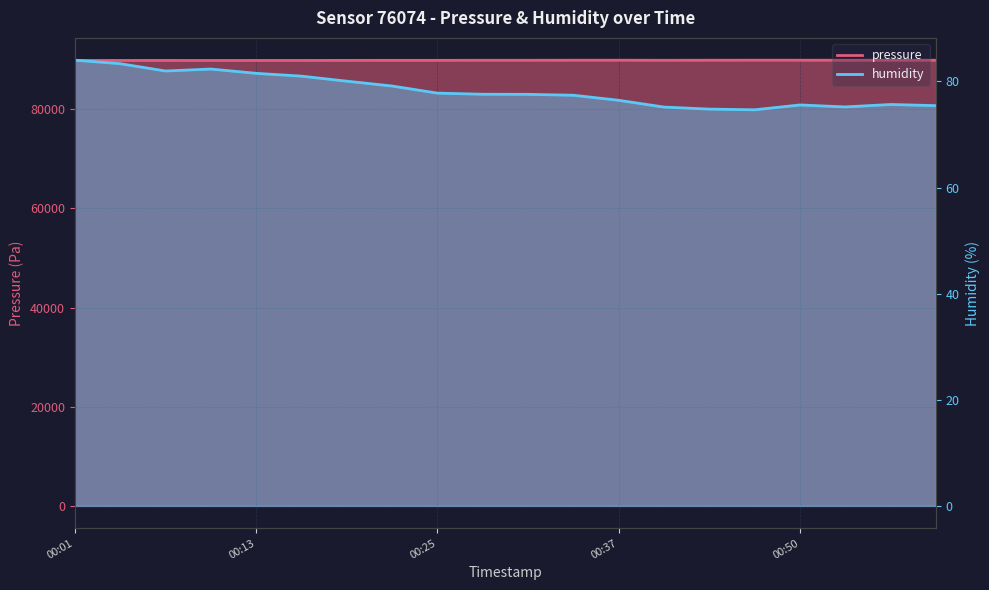

How many interior local valleys does the humidity series have?

3